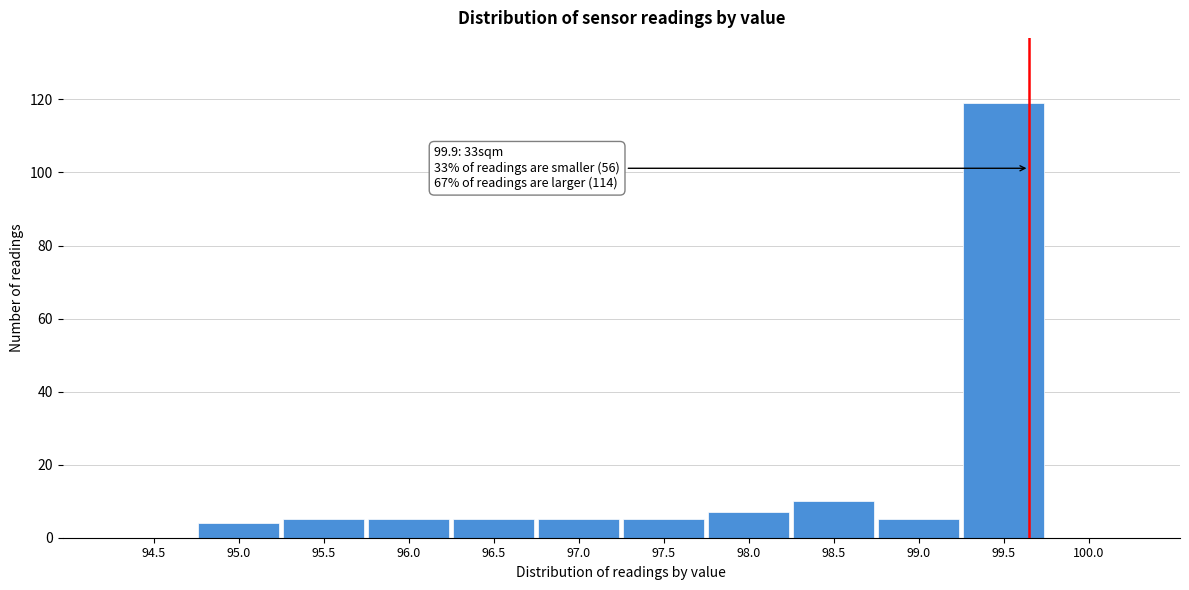

Reading left to right, transcribe all the data shown in this chart.

94.5=0	95.0=4	95.5=5	96.0=5	96.5=5	97.0=5	97.5=5	98.0=7	98.5=10	99.0=5	99.5=119	100.0=0